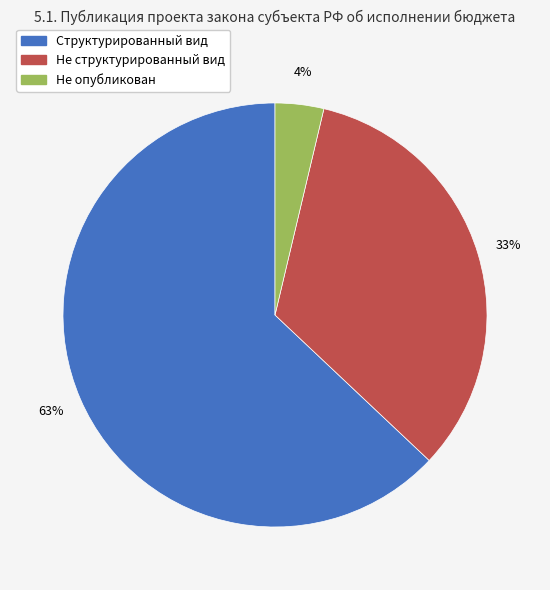

Is there a majority slice in this chart?

Yes